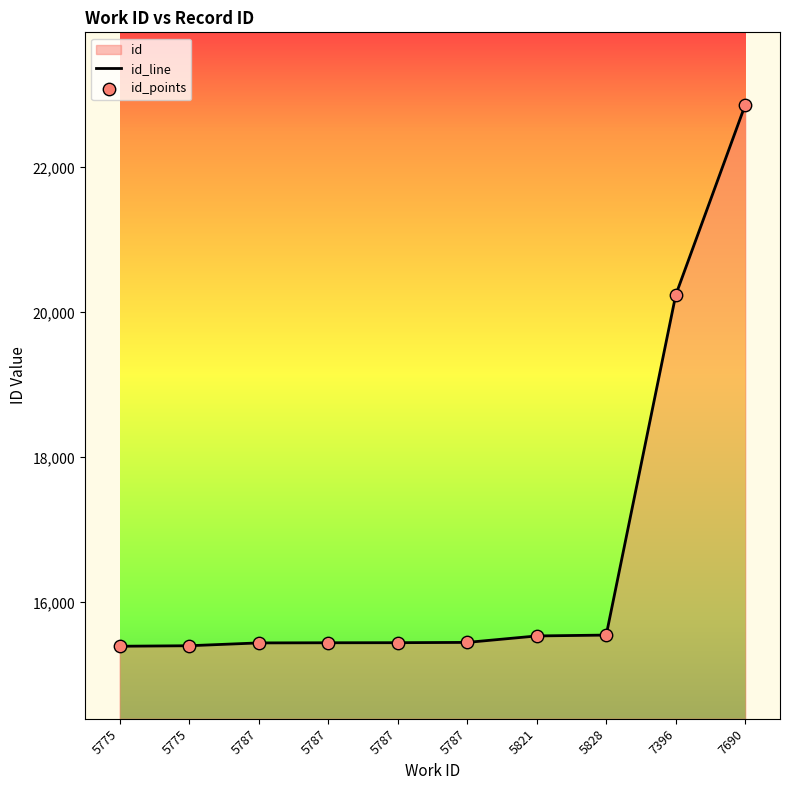

Which series contains the highest Y value?

id_line